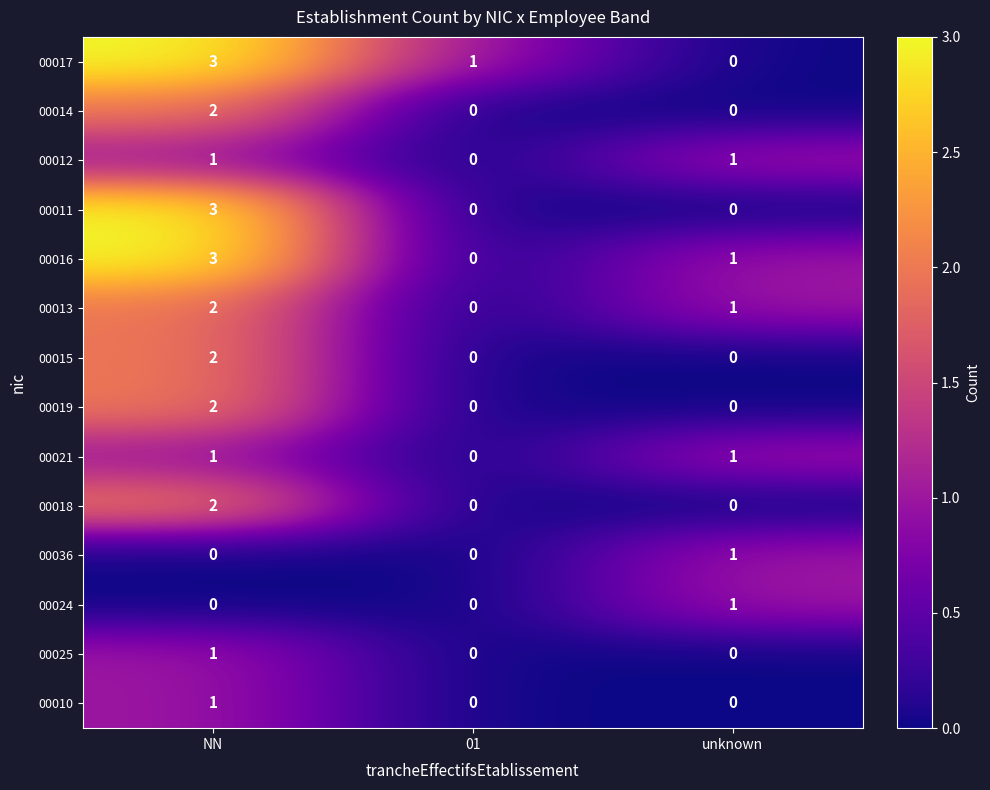

True or false: 00025 has a value of 0 at 01.

True